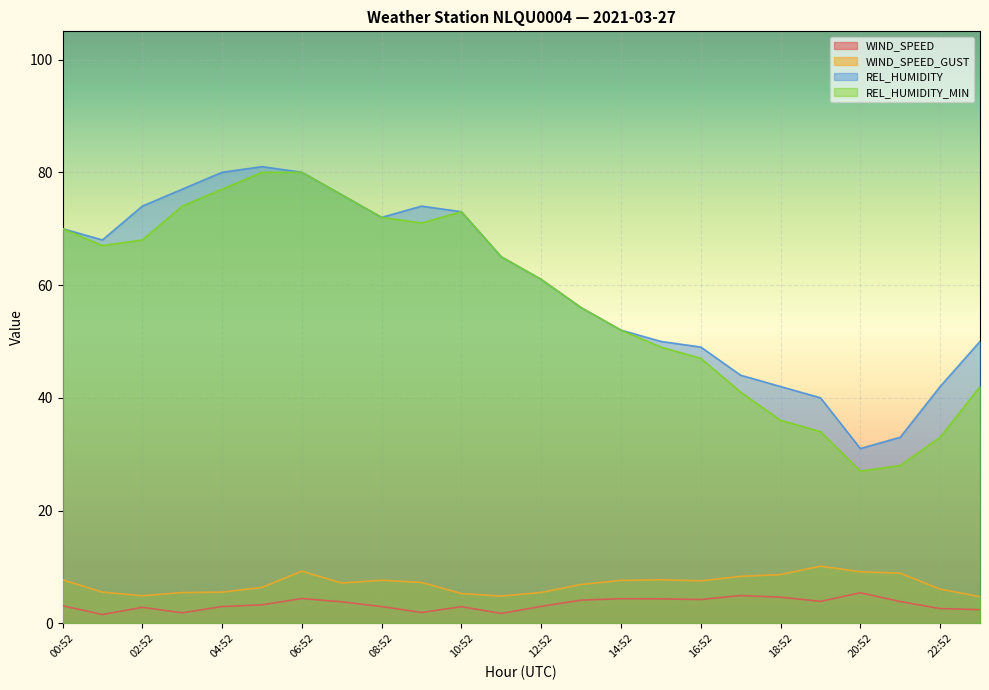

What are all the series names shown in the legend?

WIND_SPEED, WIND_SPEED_GUST, REL_HUMIDITY, REL_HUMIDITY_MIN